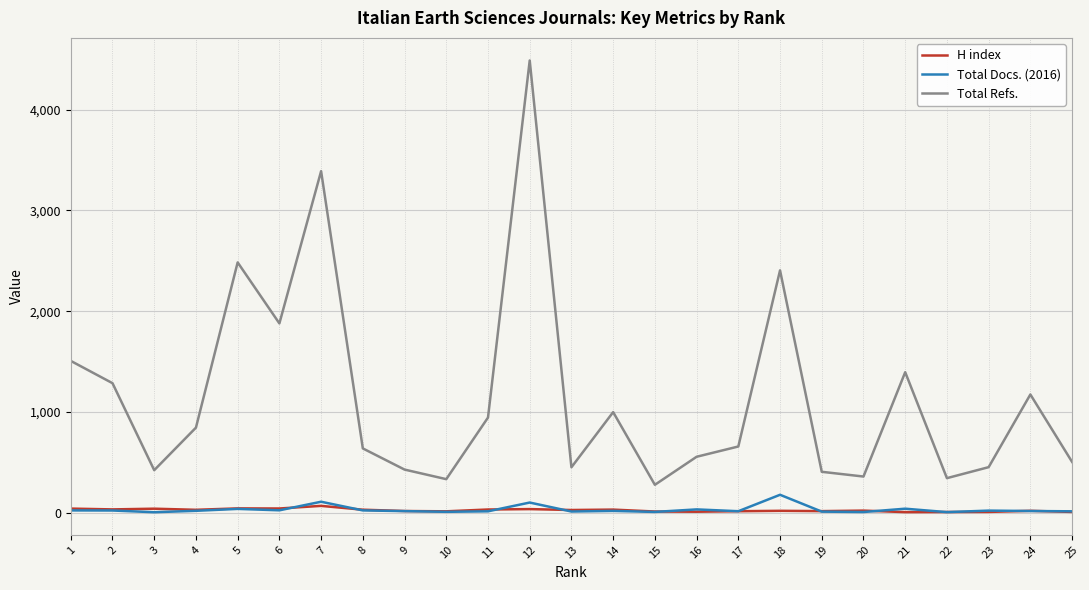

True or false: H index and Total Refs. intersect in this chart.

False